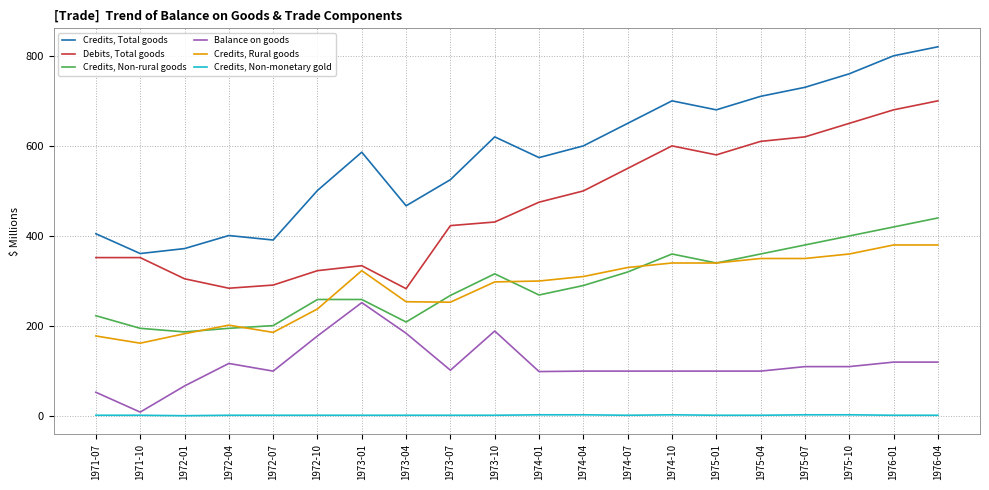

Is the value of Credits, Non-rural goods at 1975-04 greater than the value of Credits, Total goods at 1975-04?

No